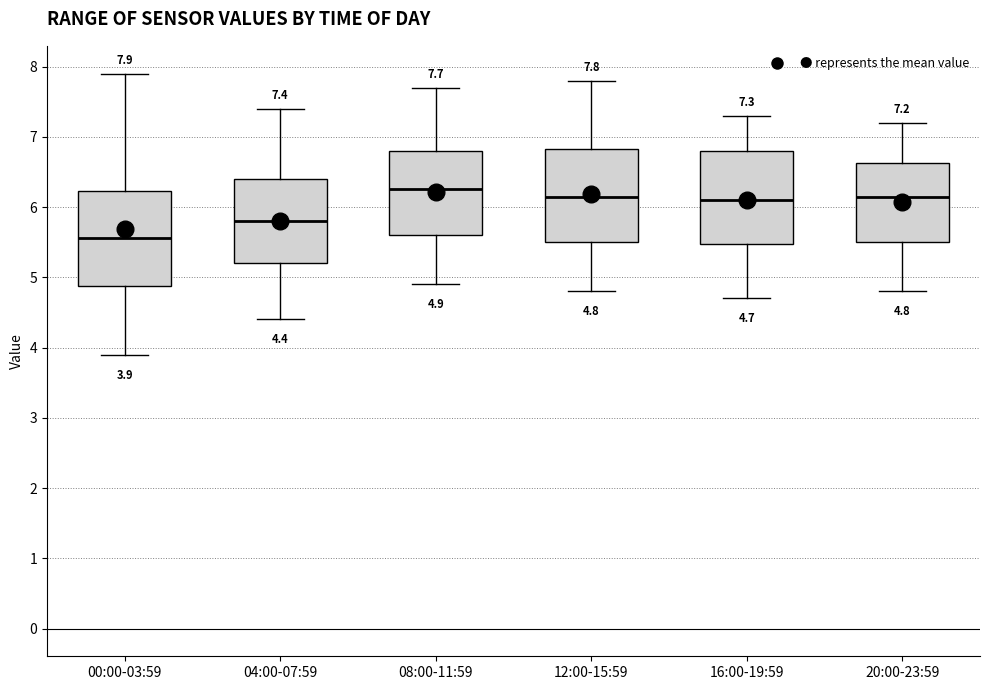

Which box's median line is the lowest?

00:00-03:59